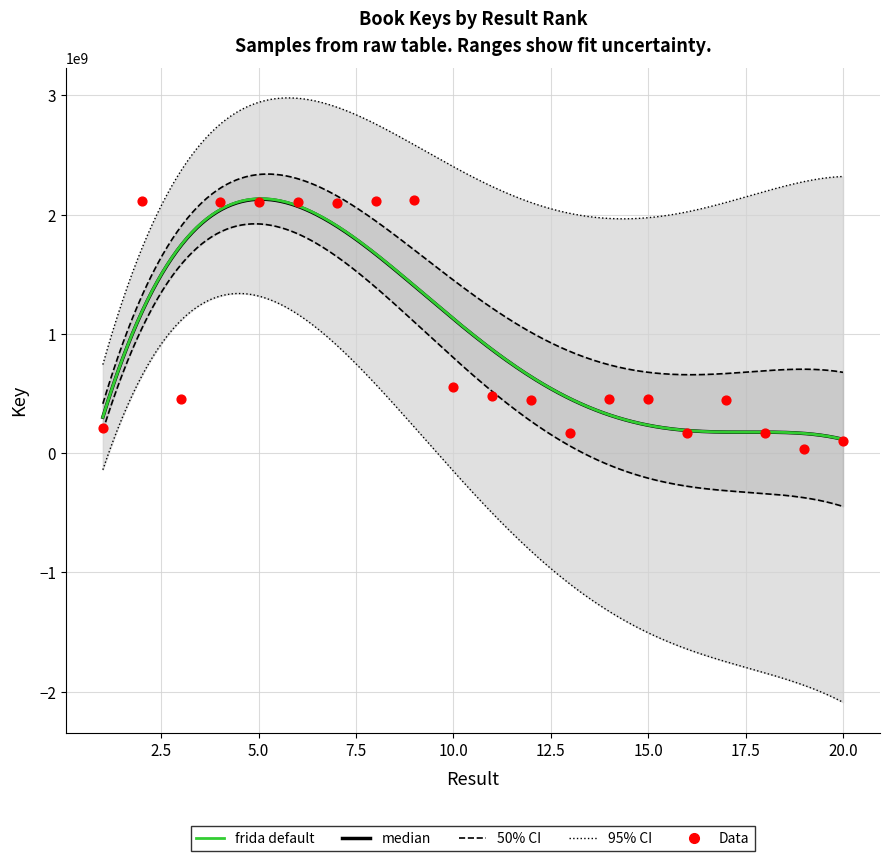

Between 3 and 17, which is larger?

3